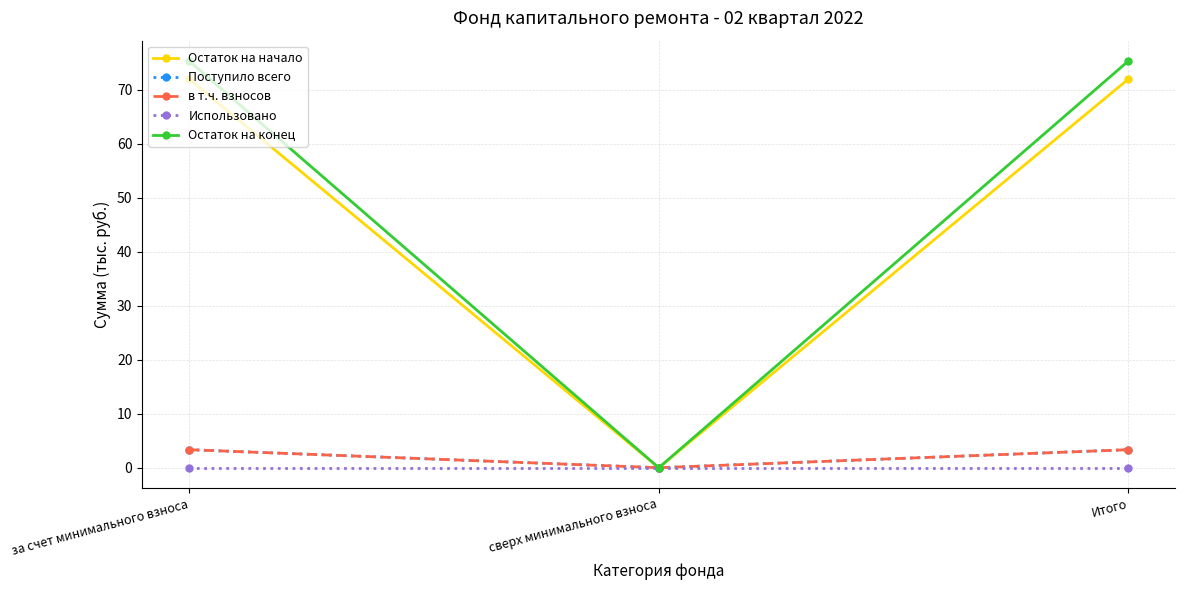

What is the maximum value shown in the chart?

75.3